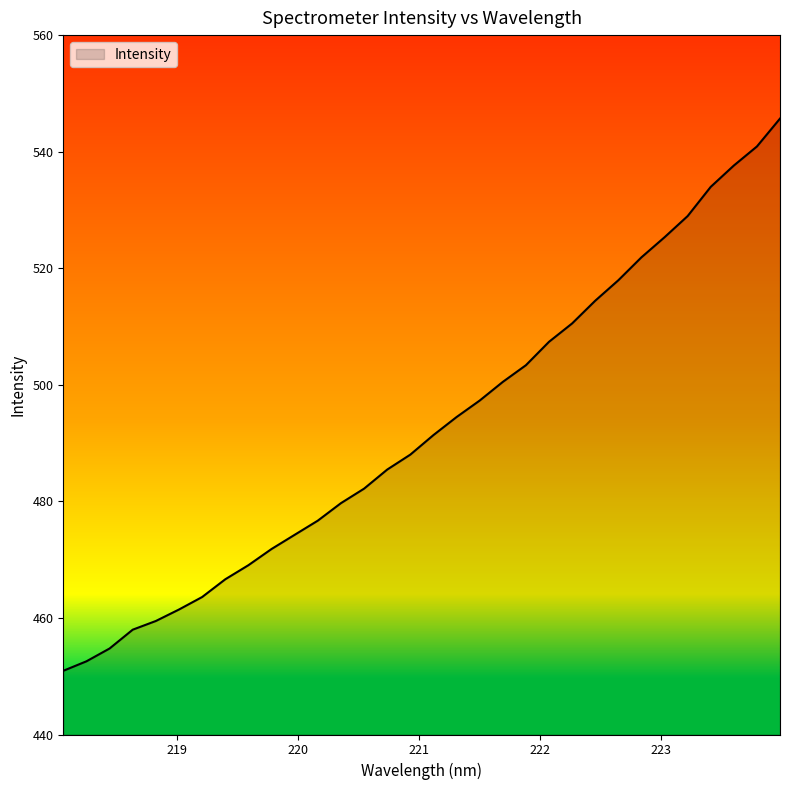

What is the greatest value displayed?

545.7